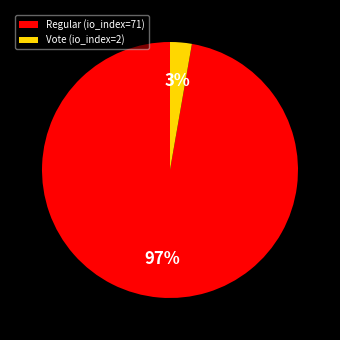

Combined, do Regular (io_index=71) and Vote (io_index=2) account for over 50%?

Yes